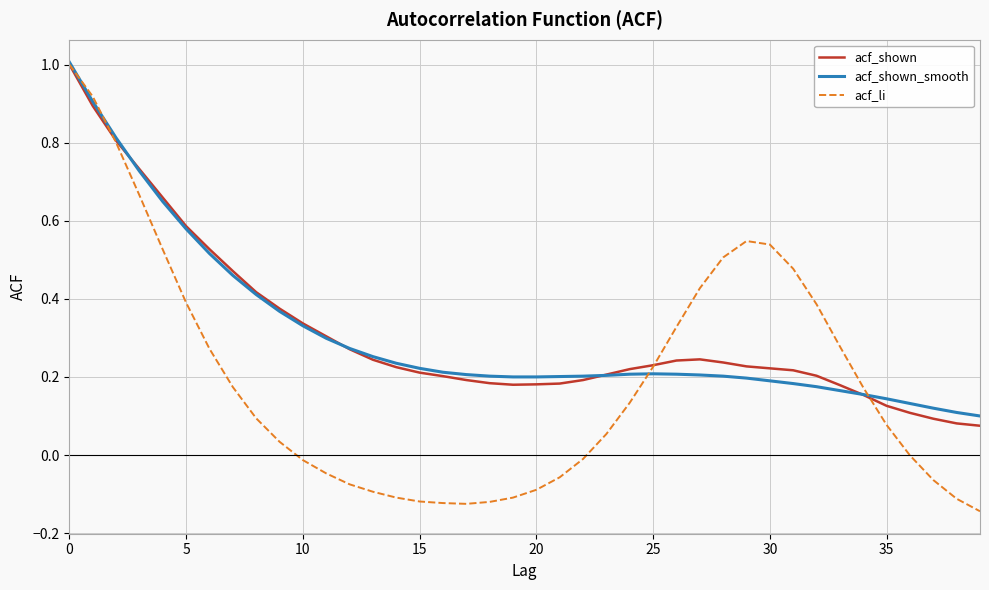

What is the greatest value displayed?

1.0